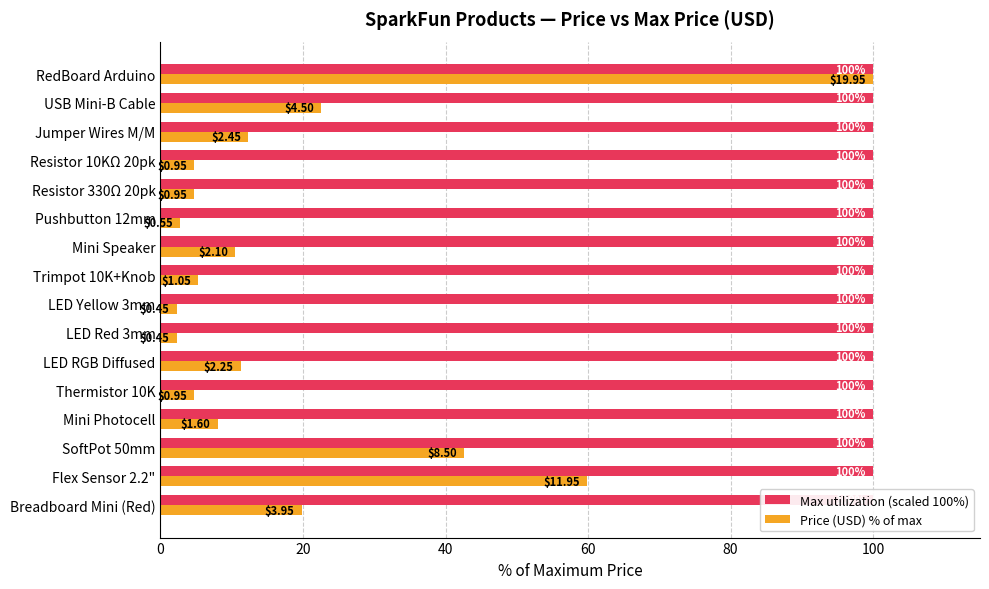

The value of Max utilization (scaled 100%) at 10 is 0.5. True or false?

False